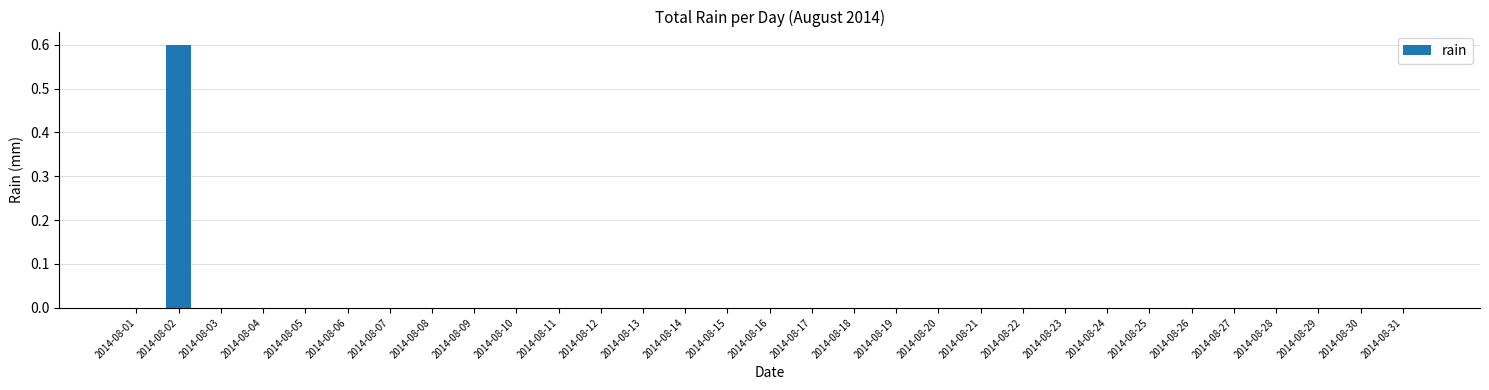

What is the sum of all values?

0.6